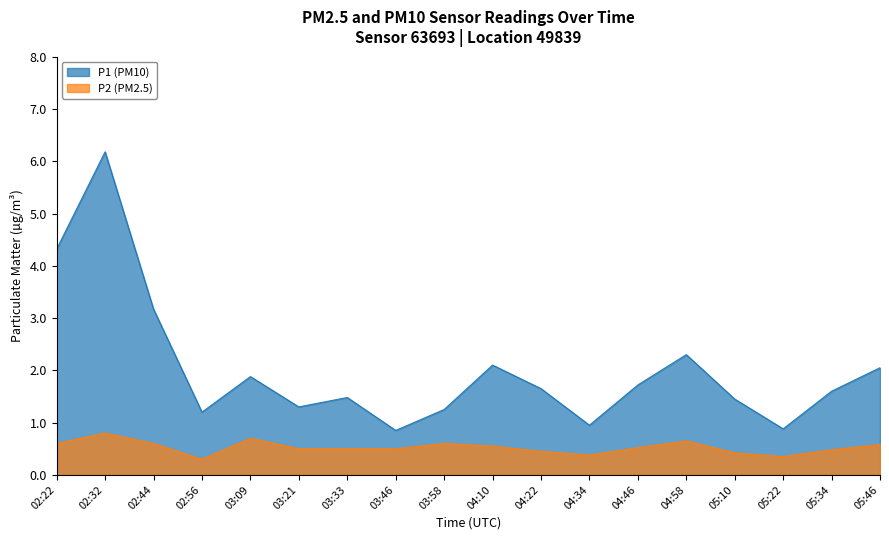

Does the chart display data point markers on the line(s)?

No